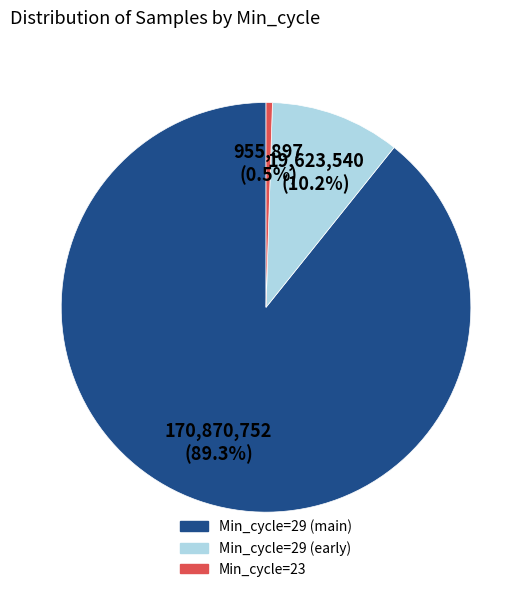

Does any single category account for the majority?

Yes